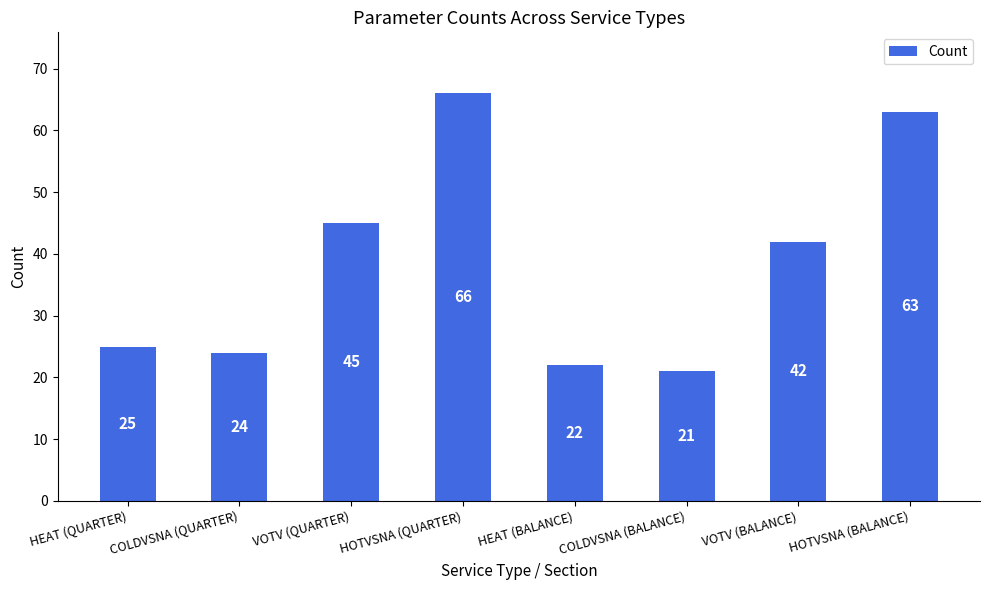

Reading left to right, extract all data points from this chart.

HEAT (QUARTER)=25	COLDVSNA (QUARTER)=24	VOTV (QUARTER)=45	HOTVSNA (QUARTER)=66	HEAT (BALANCE)=22	COLDVSNA (BALANCE)=21	VOTV (BALANCE)=42	HOTVSNA (BALANCE)=63